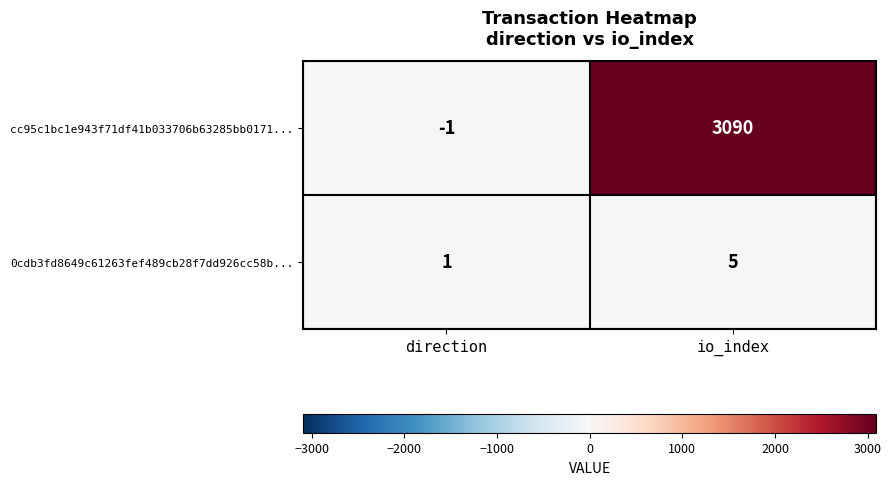

The 0cdb3fd8649c61263fef489cb28f7dd926cc58b... series shows 2 at direction. True or false?

False